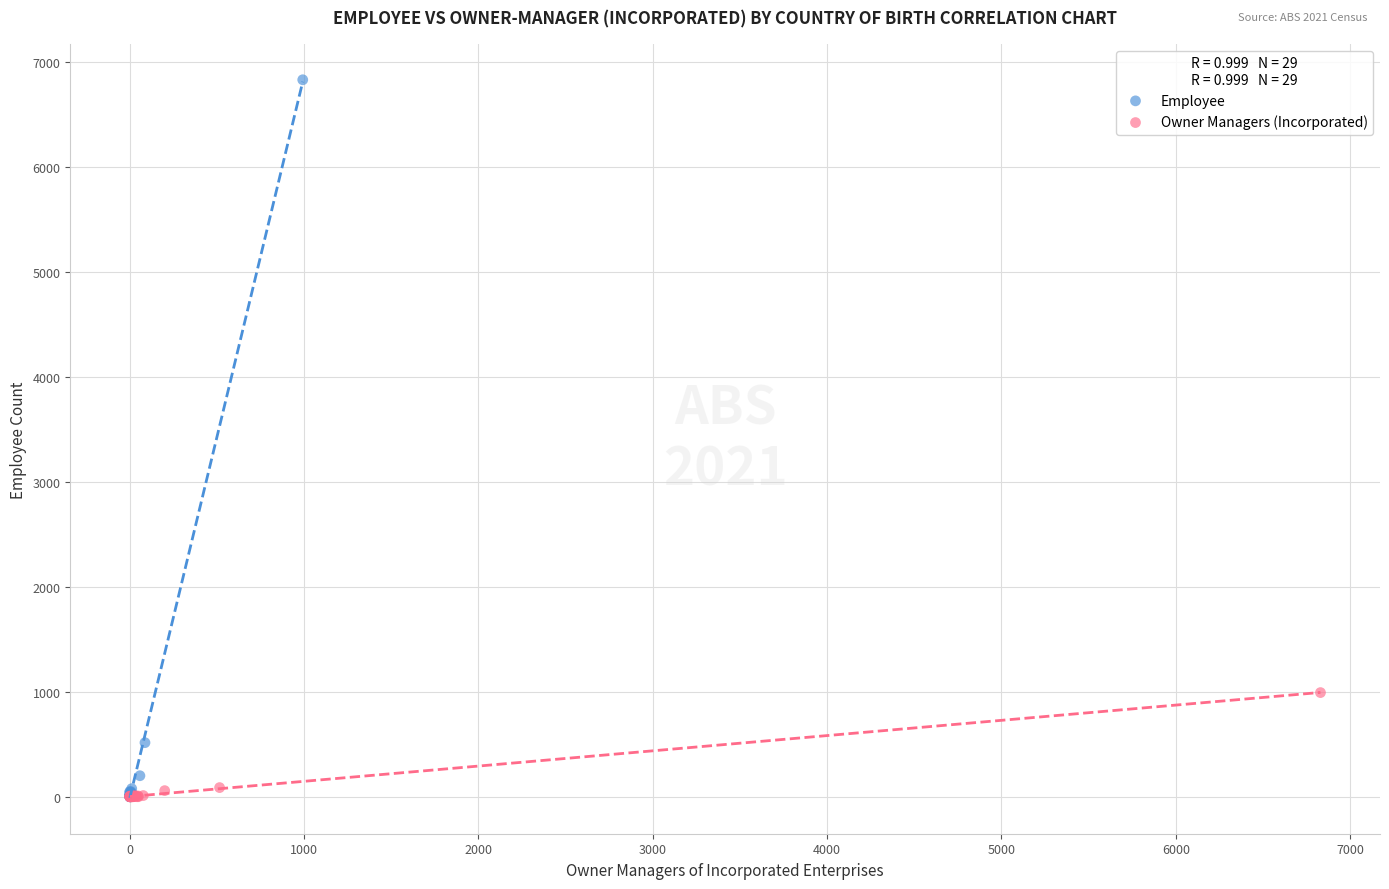

Which series reaches the maximum Y coordinate?

Employee